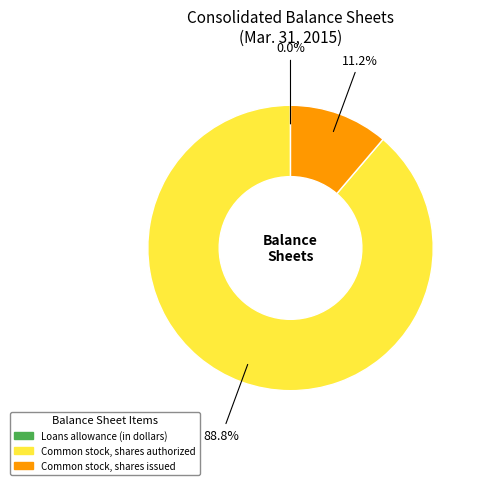

True or false: Common stock, shares issued accounts for 20% of the total.

False